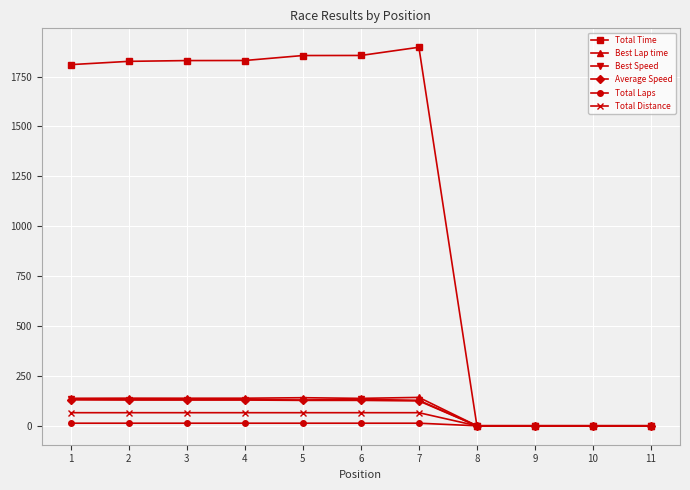

How many data points does each series have?

11